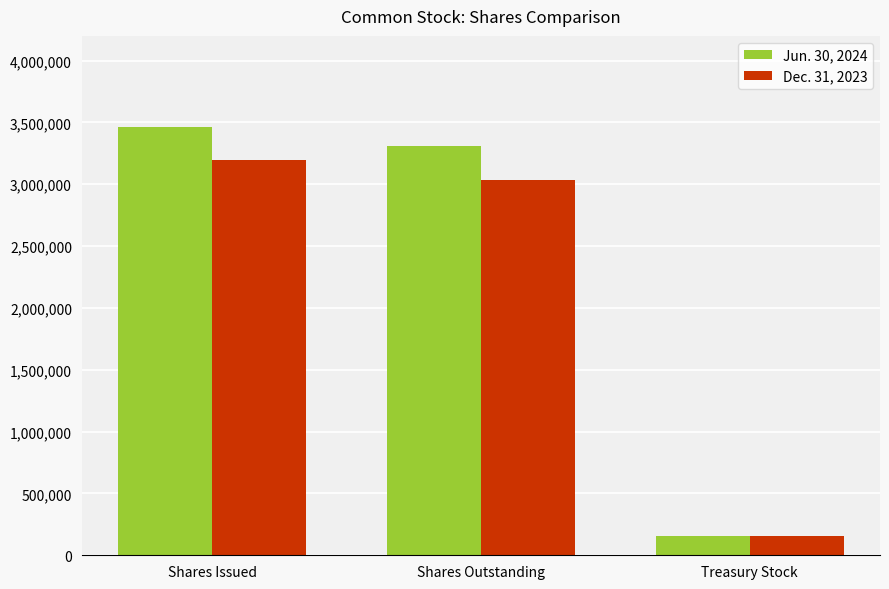

What is the average value of the Dec. 31, 2023 series?

2129353